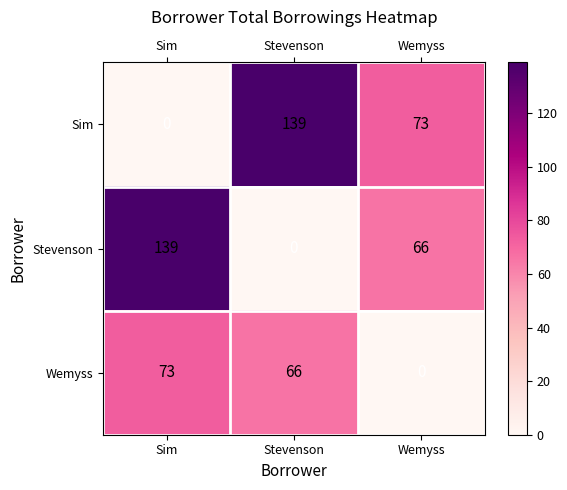

How many data points in Sim are less than 73?

1